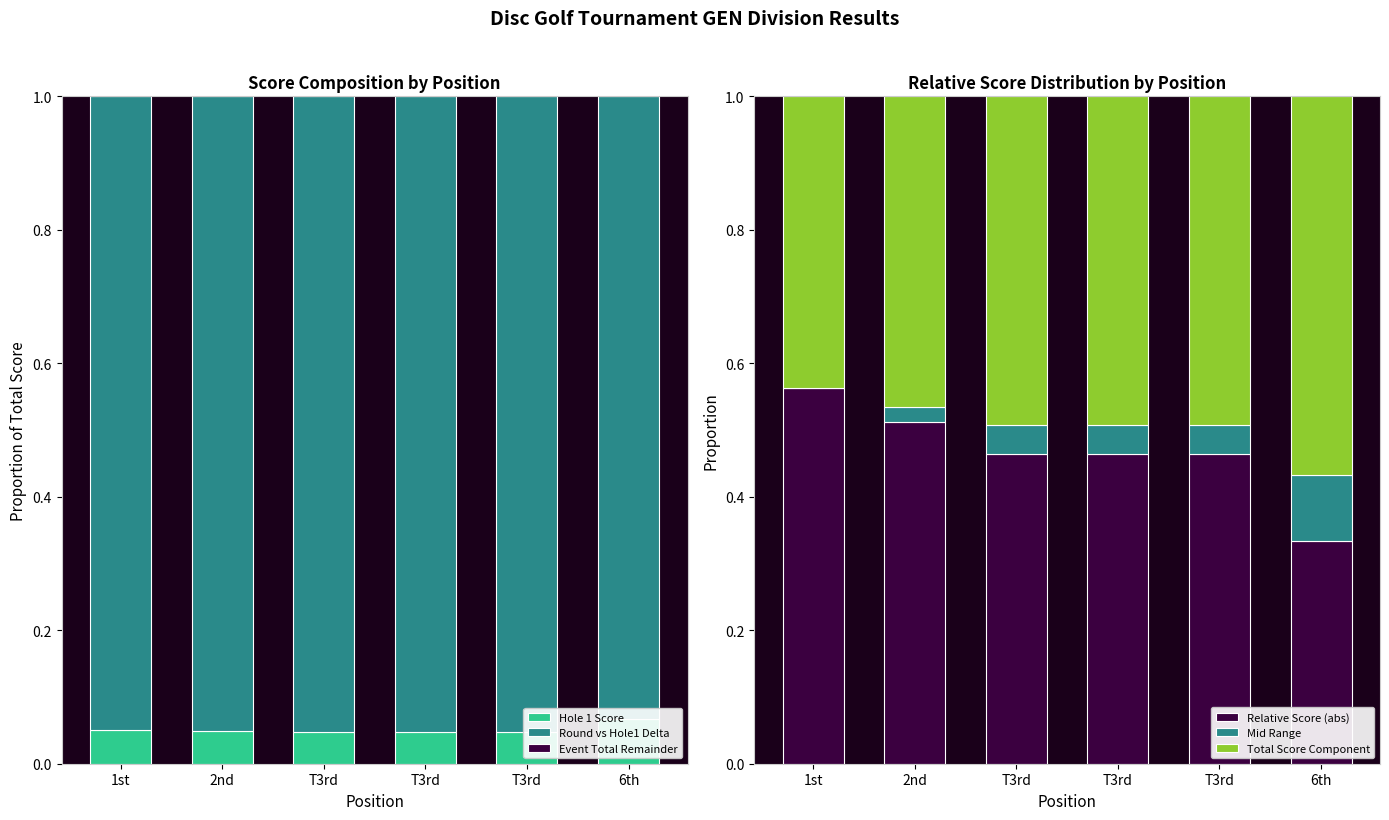

Between T3rd and 2nd, which is larger?

2nd